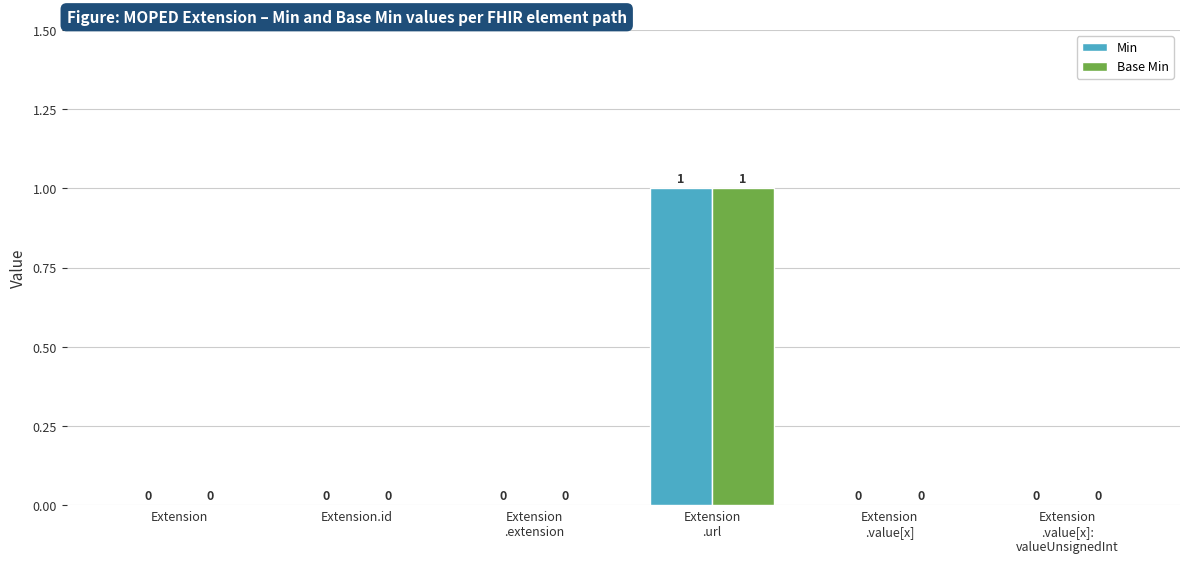

What are all the series names shown in the legend?

Min, Base Min